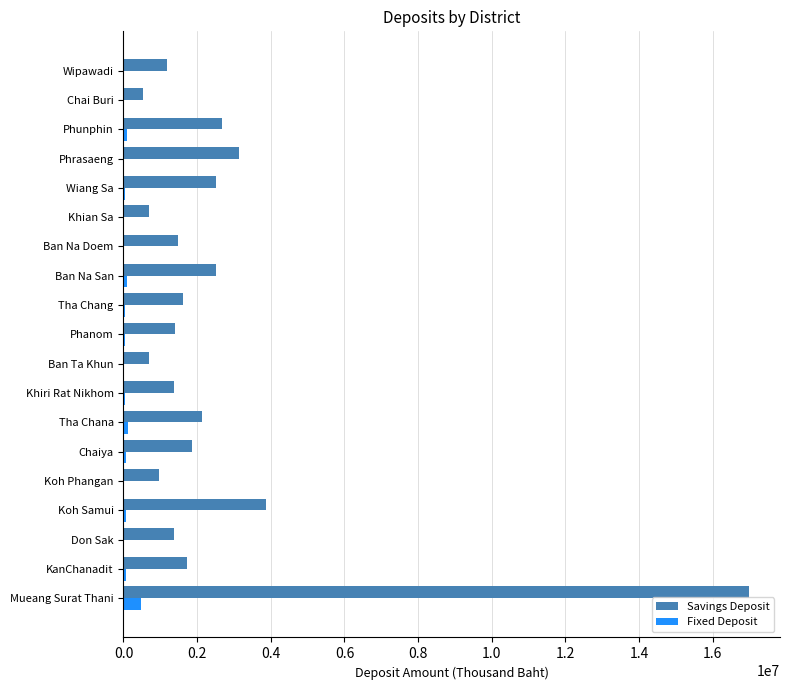

Which series has the largest total across all categories?

Savings Deposit